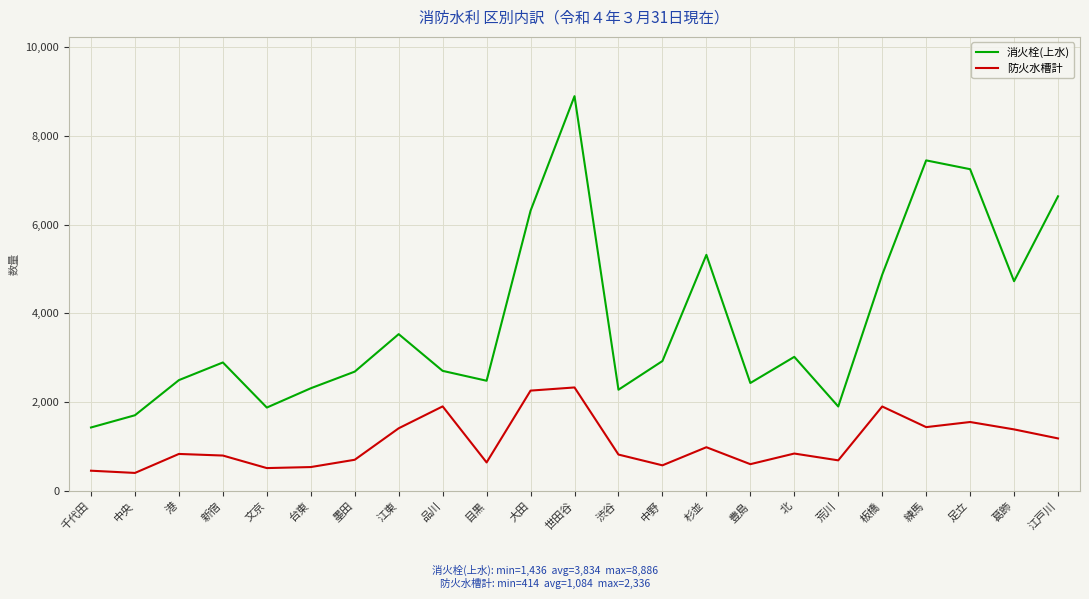

Which series changed the most between 中央 and 世田谷?

消火栓(上水)